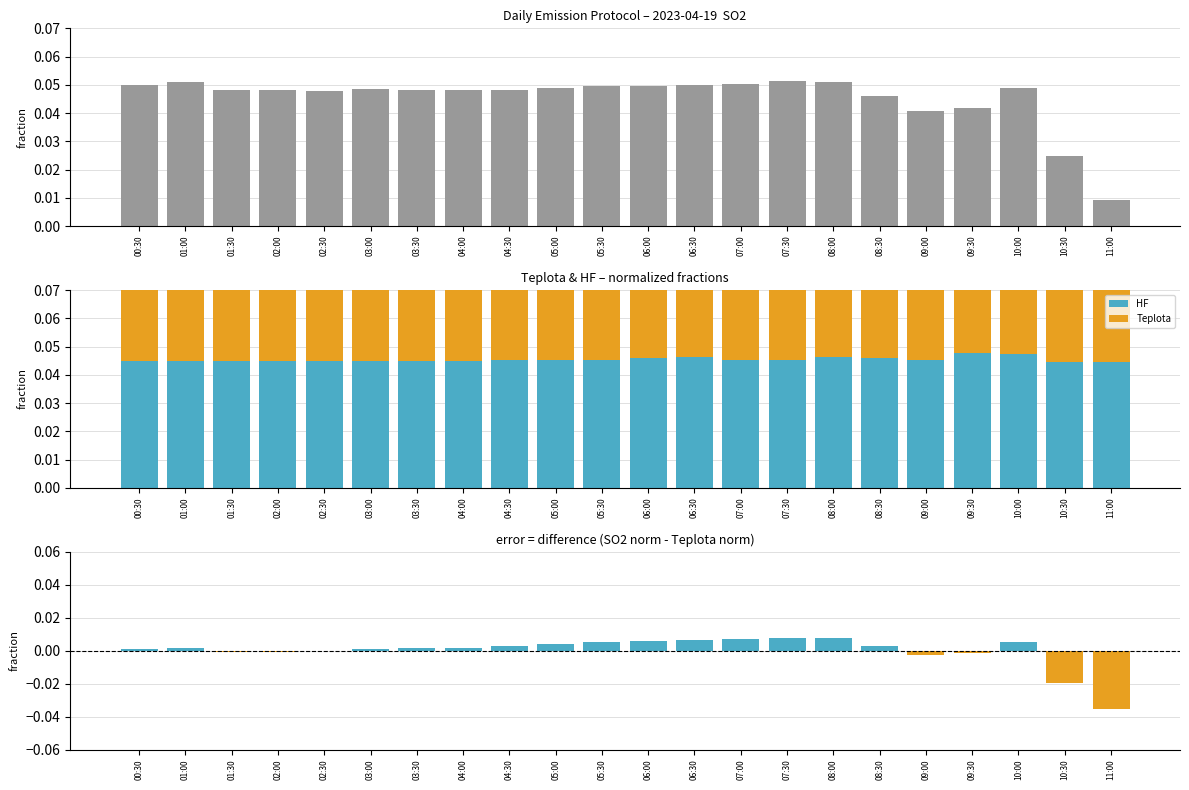

At which label is SO2 - Teplota (norm) closest to 0?

02:30